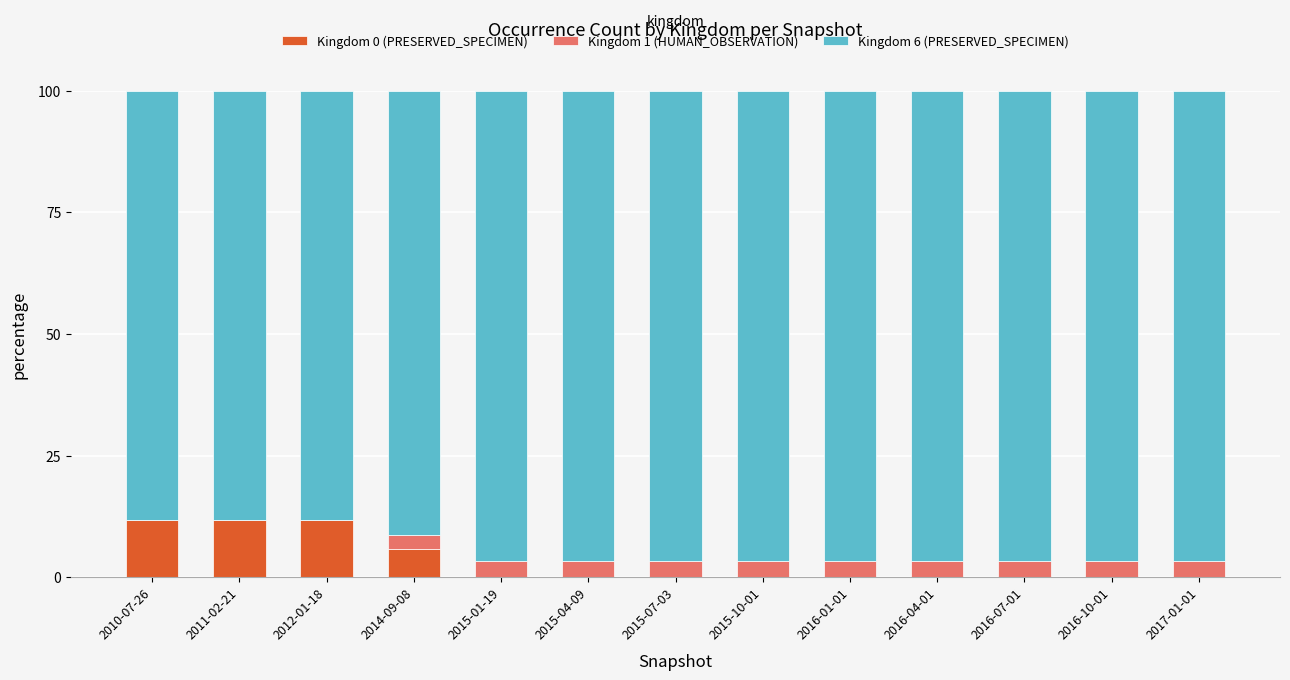

The value of Kingdom 0 (PRESERVED_SPECIMEN) at 2010-07-26 is 20.4. True or false?

False